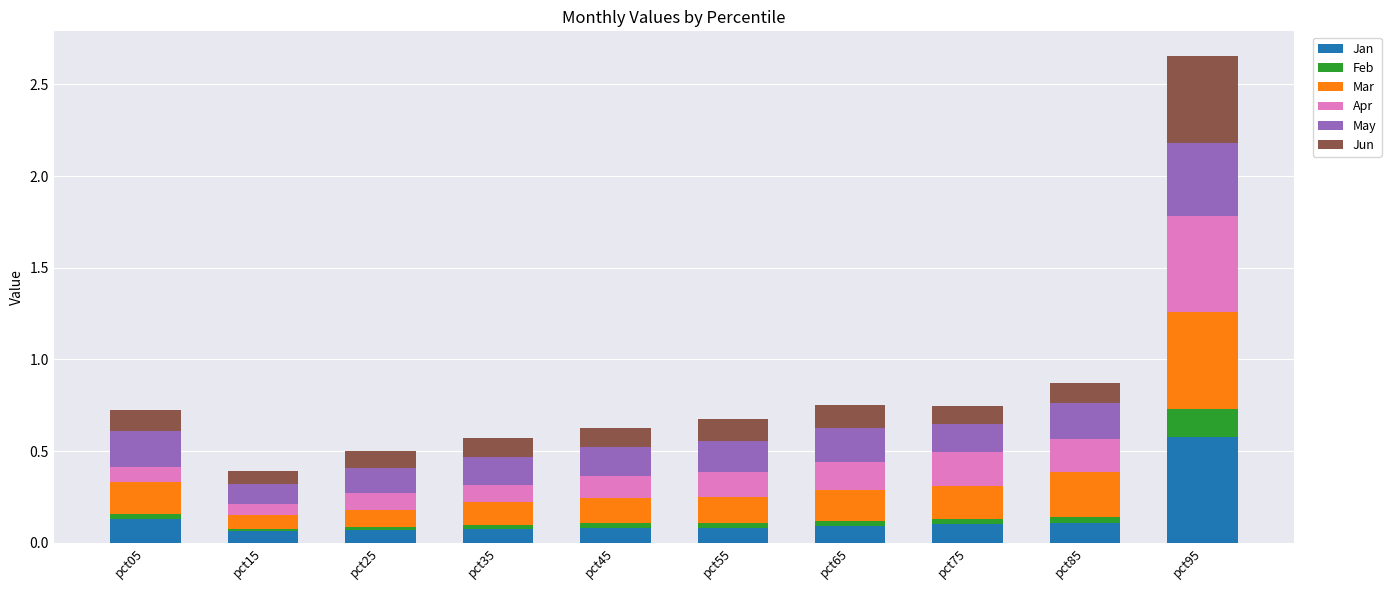

Are the bars horizontal?

No